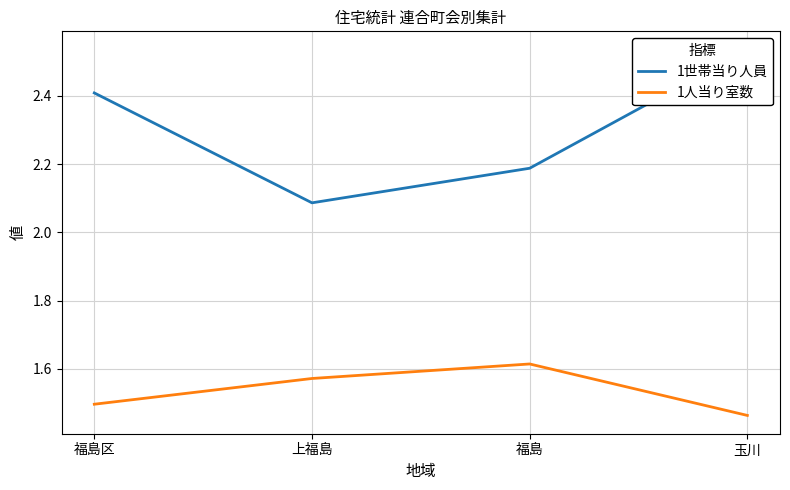

Rank the series at 福島 from lowest to highest value.

1人当り室数, 1世帯当り人員